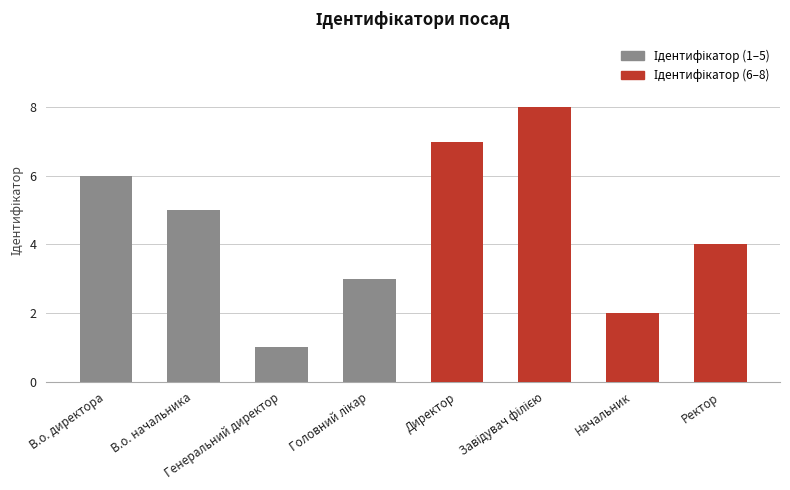

What is the maximum value shown in the chart?

8